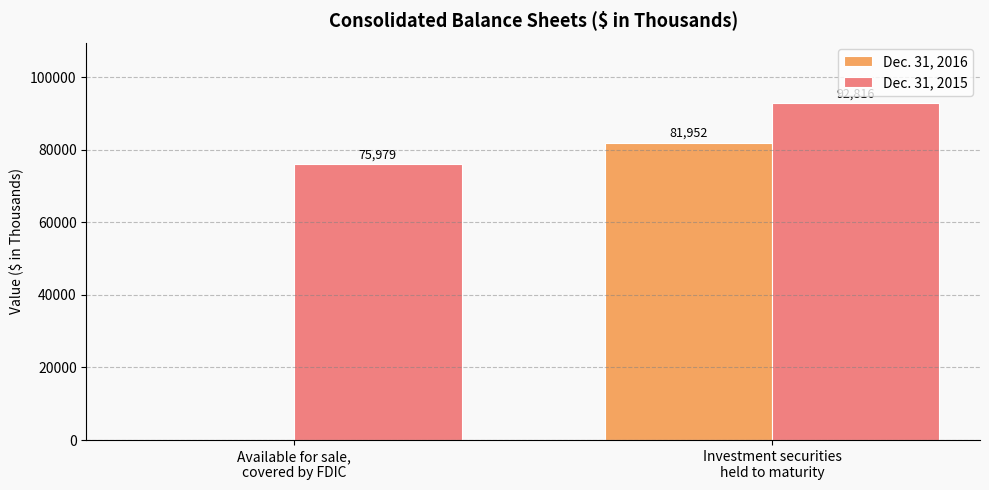

Which series has the largest total across all categories?

Dec. 31, 2015